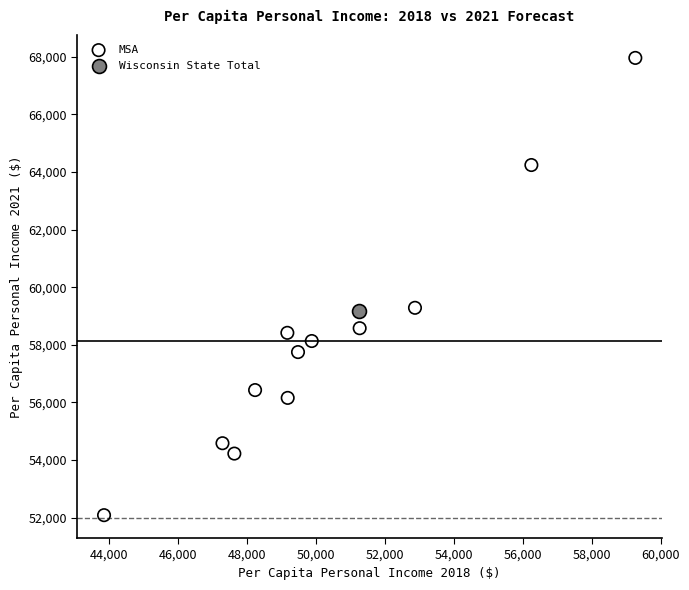

What are all the series names shown in the legend?

MSA, Wisconsin State Total